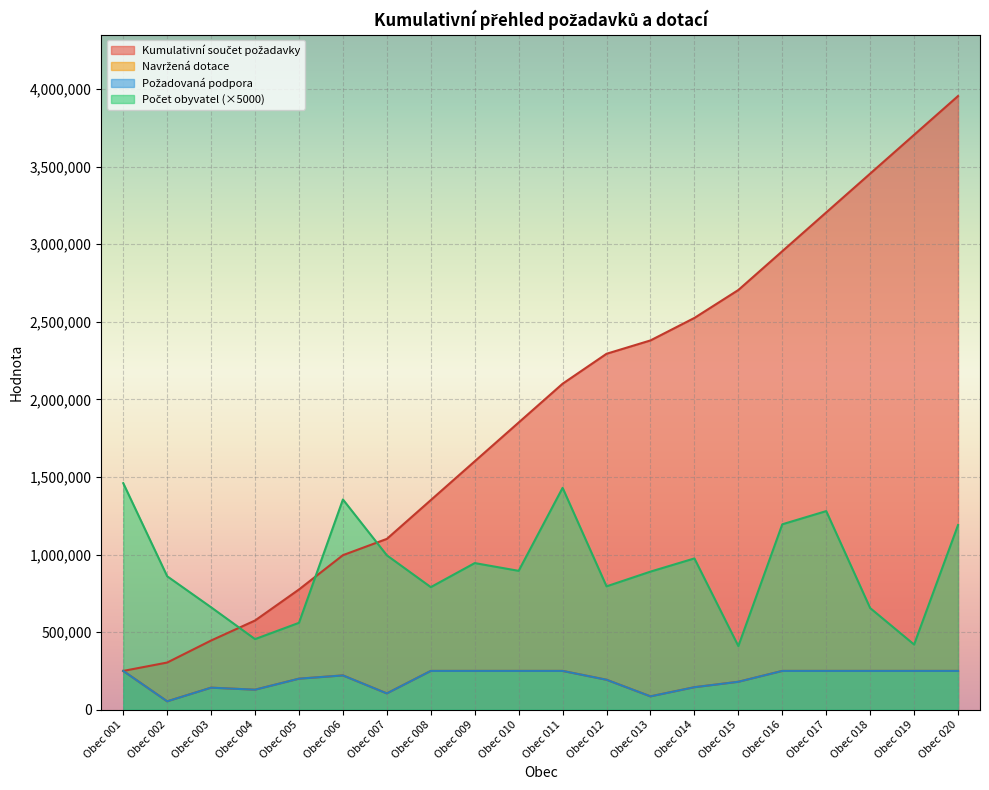

Rank the series at Obec 016 from highest to lowest value.

Kumulativní součet požadavky, Počet obyvatel, Požadovaná podpora, Navržená dotace